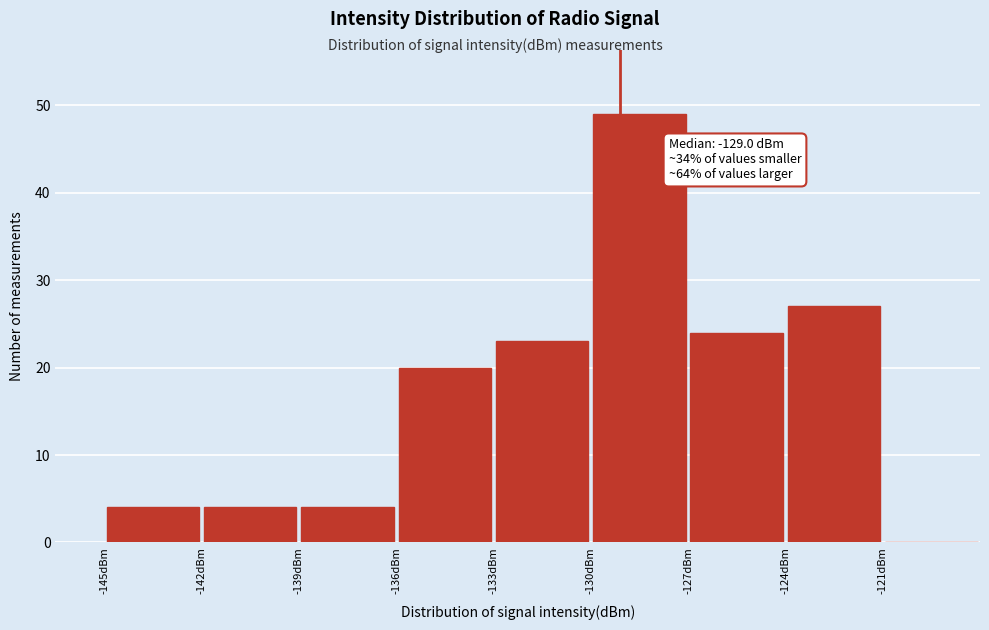

Over which range of the x-axis is the bar tallest?

-130 to -127